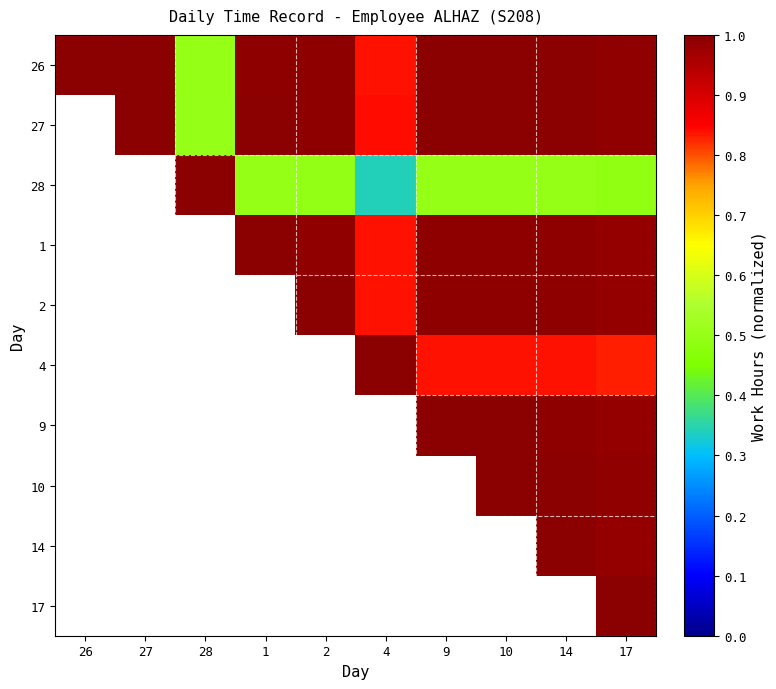

At how many categories does at least one series exceed 0?

10